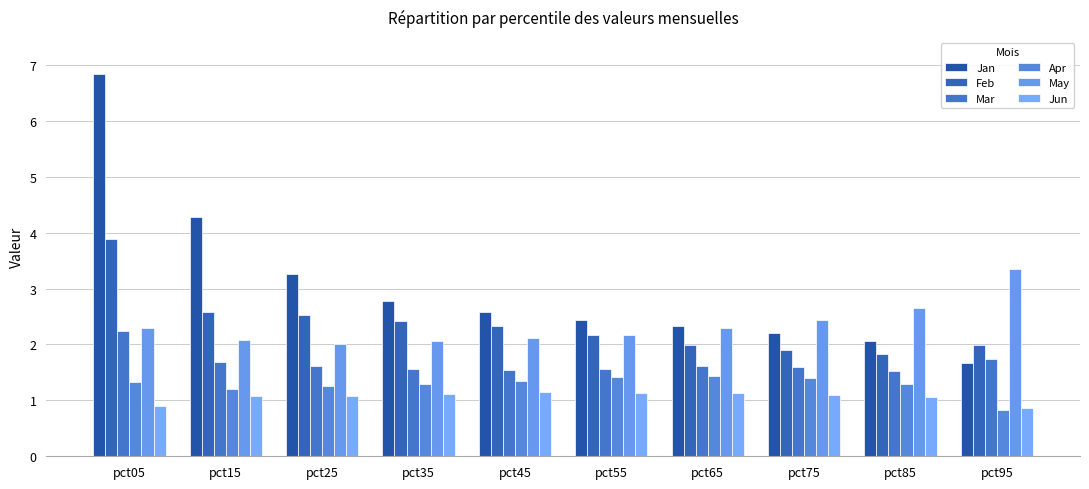

What is the approximate value of Jun at pct65?

1.1